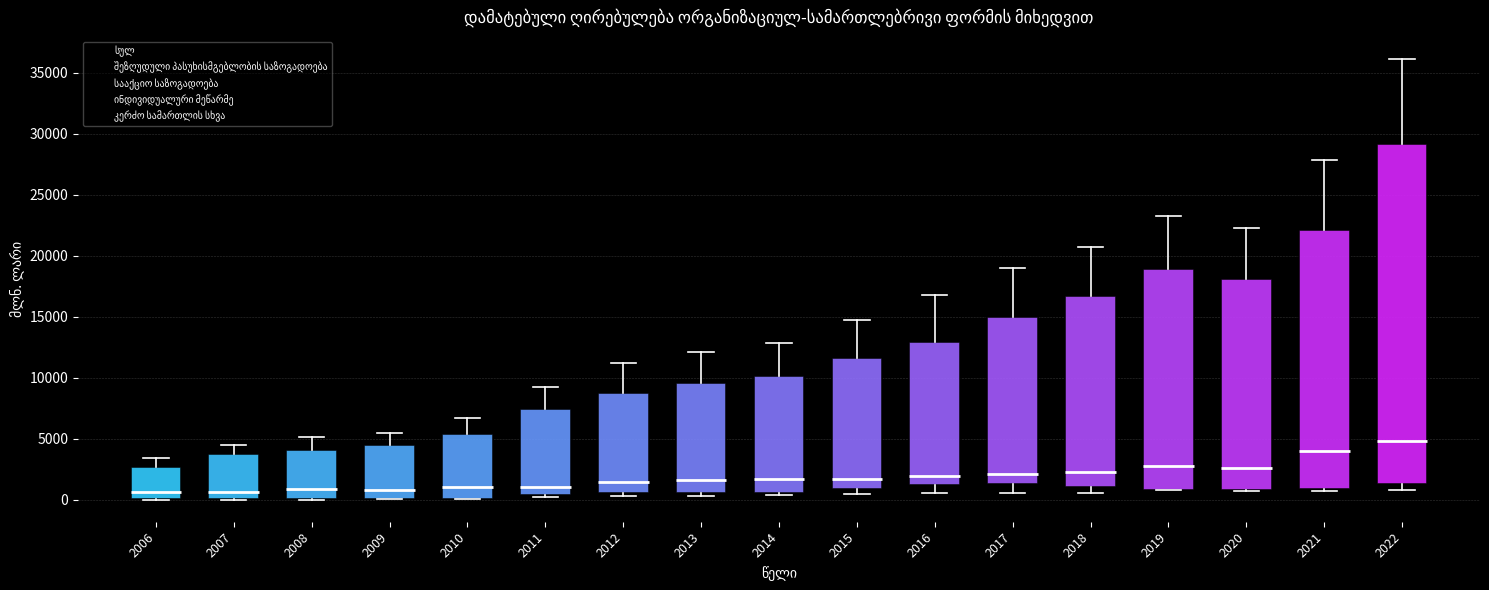

Reading left to right, transcribe this box plot: for each box, give where its median line is, the range the box spans, and where its two whiskers end, as read against the y-axis. The values are not printed on the chart, so give them approximately, as read against the axis.

2006: median 500, box 0 to 2500, whiskers 0 to 3500
2007: median 500, box 0 to 3500, whiskers 0 to 4500
2008: median 1000, box 0 to 4000, whiskers 0 to 5000
2009: median 1000, box 0 to 4500, whiskers 0 to 5500
2010: median 1000, box 0 to 5500, whiskers 0 to 6500
2011: median 1000, box 500 to 7500, whiskers 500 to 9500
2012: median 1500, box 500 to 9000, whiskers 500 (just below the box's lower edge) to 11000
2013: median 1500, box 500 to 9500, whiskers 500 (just below the box's lower edge) to 12000
2014: median 1500, box 500 to 10000, whiskers 500 (just below the box's lower edge) to 13000
2015: median 1500, box 1000 to 11500, whiskers 500 to 15000
2016: median 2000, box 1500 to 13000, whiskers 500 to 17000
2017: median 2000, box 1500 to 15000, whiskers 500 to 19000
2018: median 2500, box 1000 to 16500, whiskers 500 to 20500
2019: median 2500, box 1000 to 19000, whiskers 1000 to 23500
2020: median 2500, box 1000 to 18000, whiskers 500 to 22500
2021: median 4000, box 1000 to 22000, whiskers 500 to 28000
2022: median 5000, box 1500 to 29000, whiskers 1000 to 36000